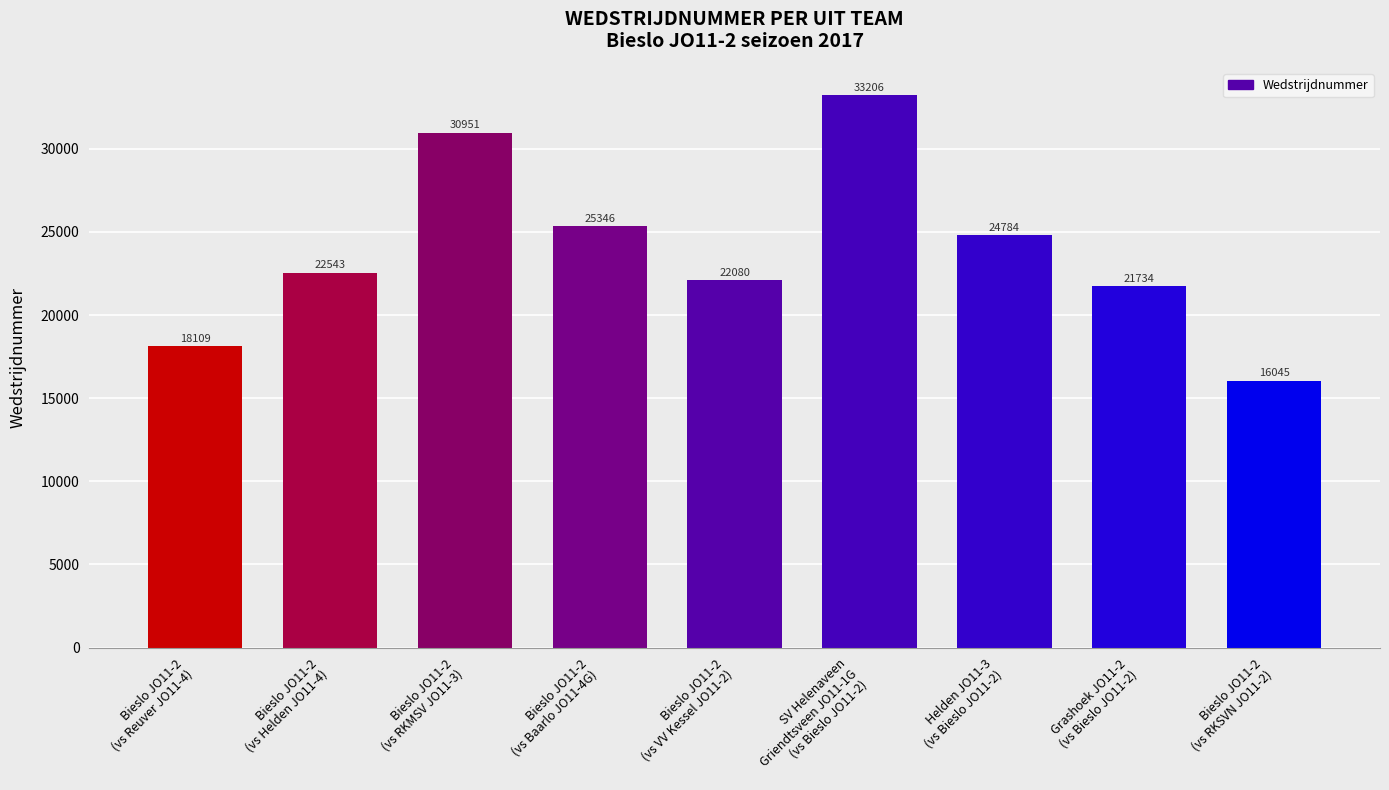

What is the difference between the values at Bieslo JO11-2
(vs RKMSV JO11-3) and Bieslo JO11-2
(vs Helden JO11-4)?

8408